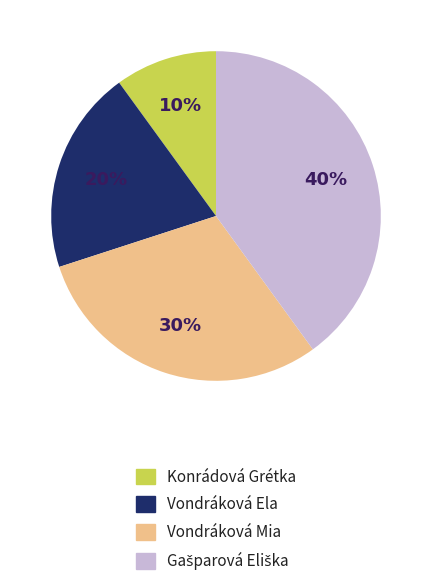

How many slices are in this pie chart?

4